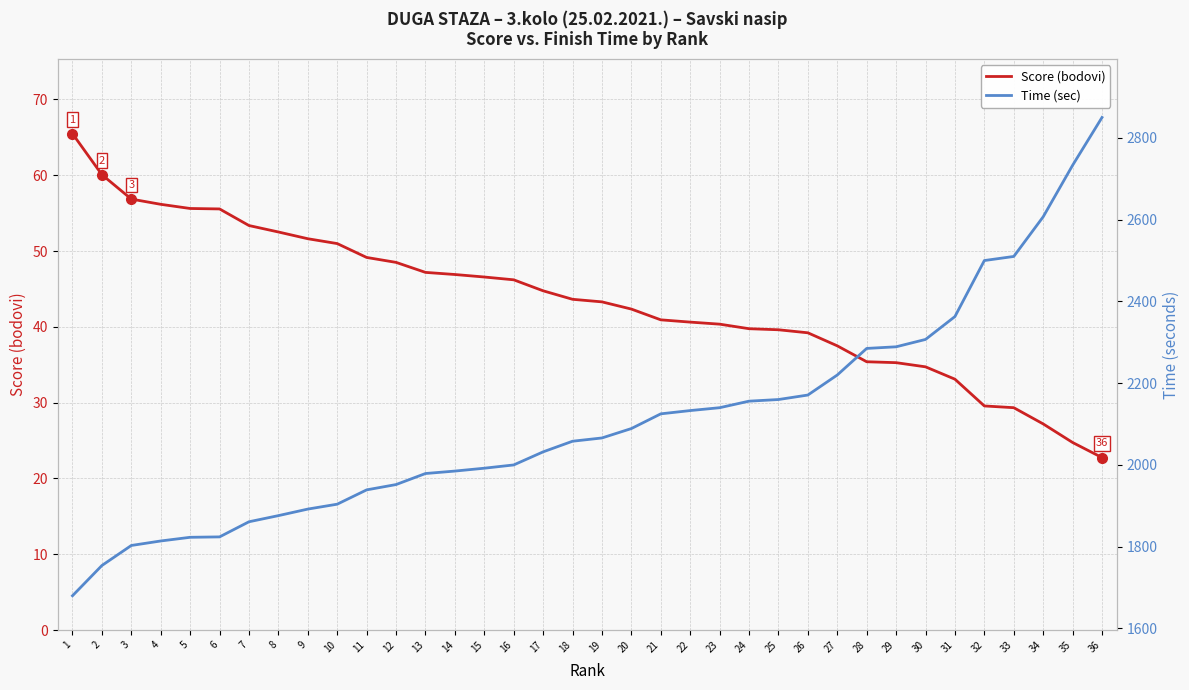

Between 19 and 20, which series saw the biggest shift?

Time (sec)